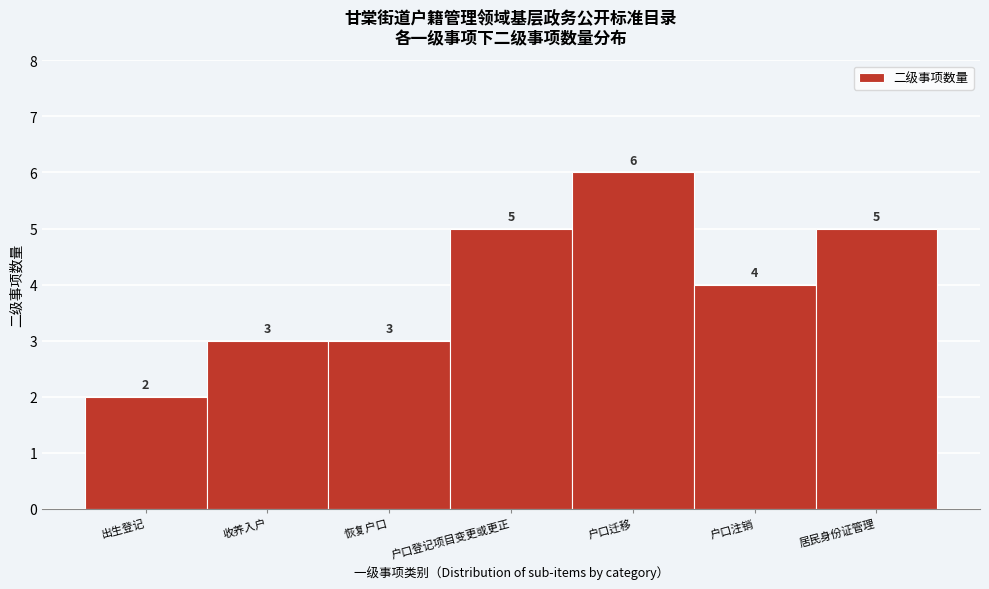

Reading left to right, what are all the values shown in this chart?

出生登记=2	收养入户=3	恢复户口=3	户口登记项目变更或更正=5	户口迁移=6	户口注销=4	居民身份证管理=5